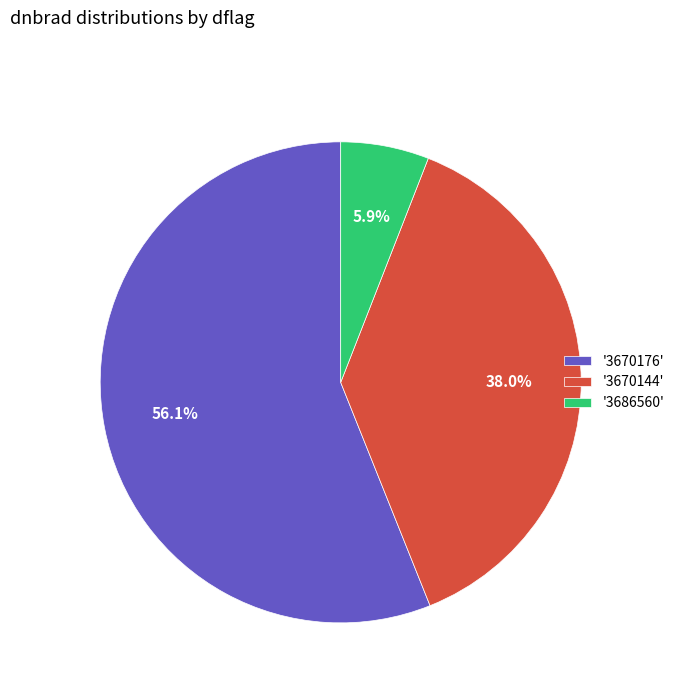

Is there any slice that represents more than half of the pie?

Yes